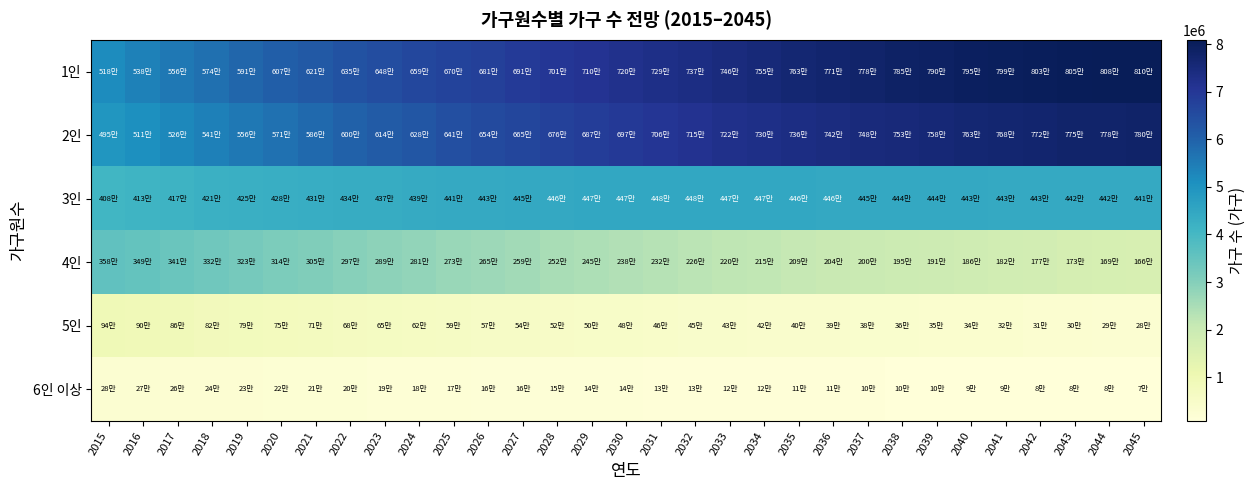

At which category does the chart reach its peak across all series?

2045